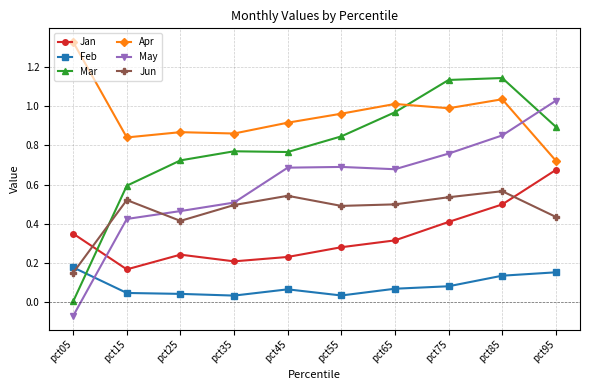

Does the chart display data point markers on the line(s)?

Yes